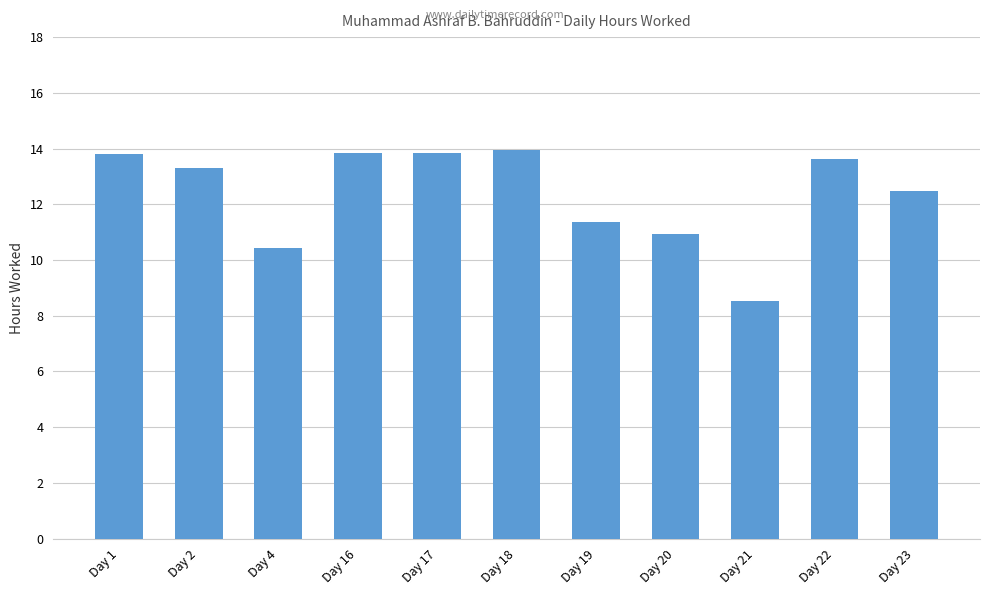

Does the chart contain any negative values?

No